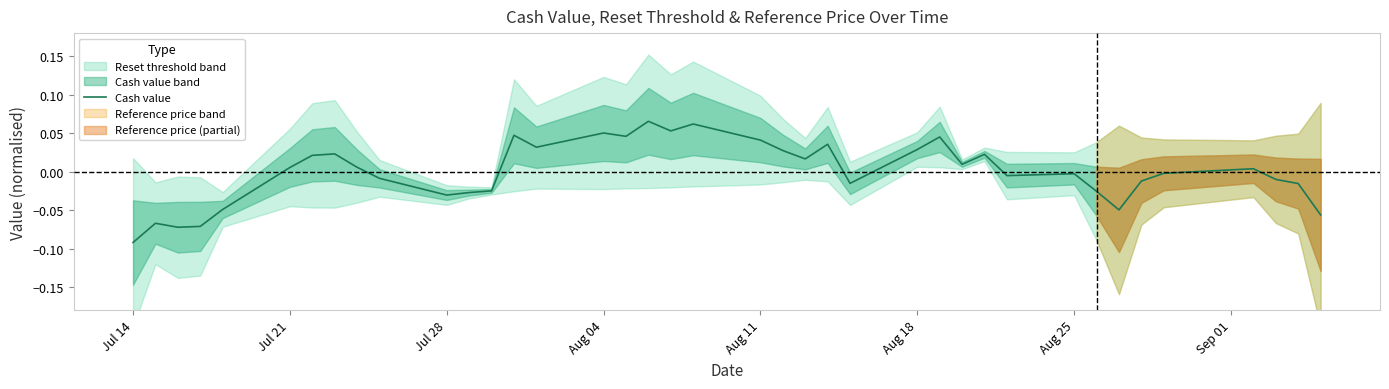

The Cash value series shows -0.0 at Aug 25. True or false?

True